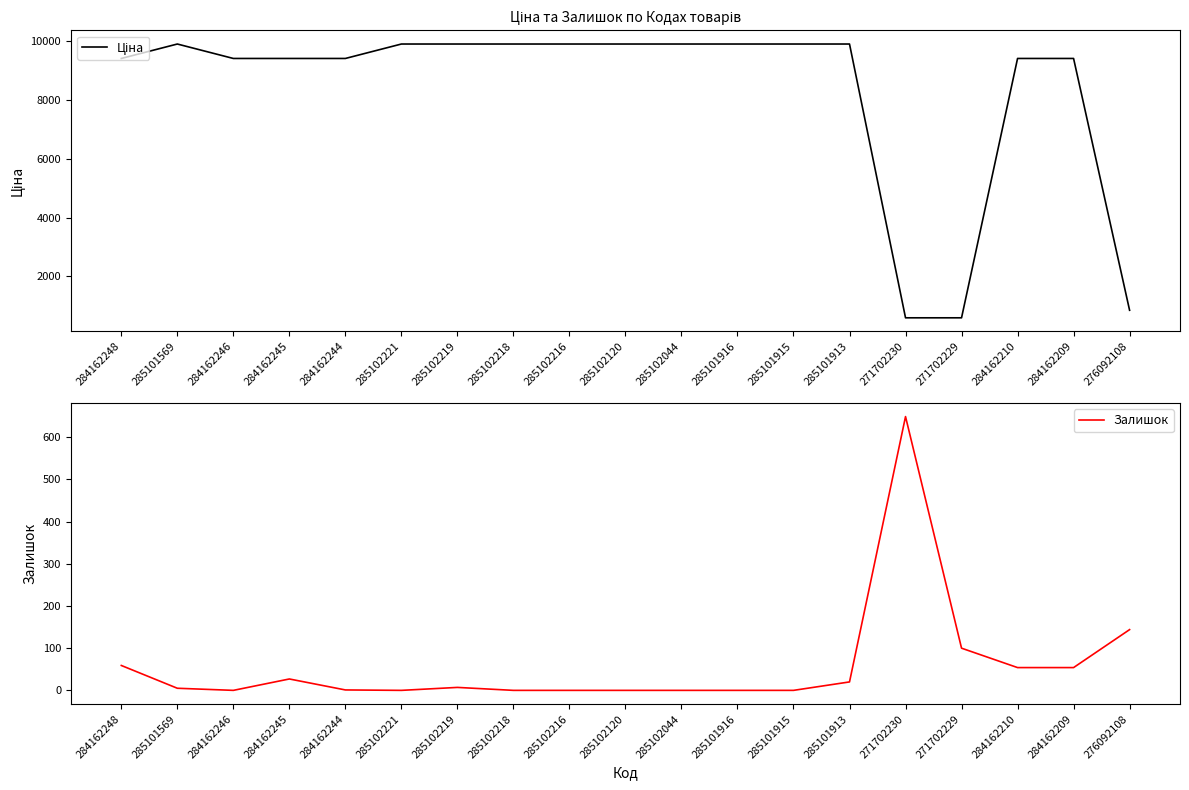

Where is the first local minimum for Залишок?

284162246